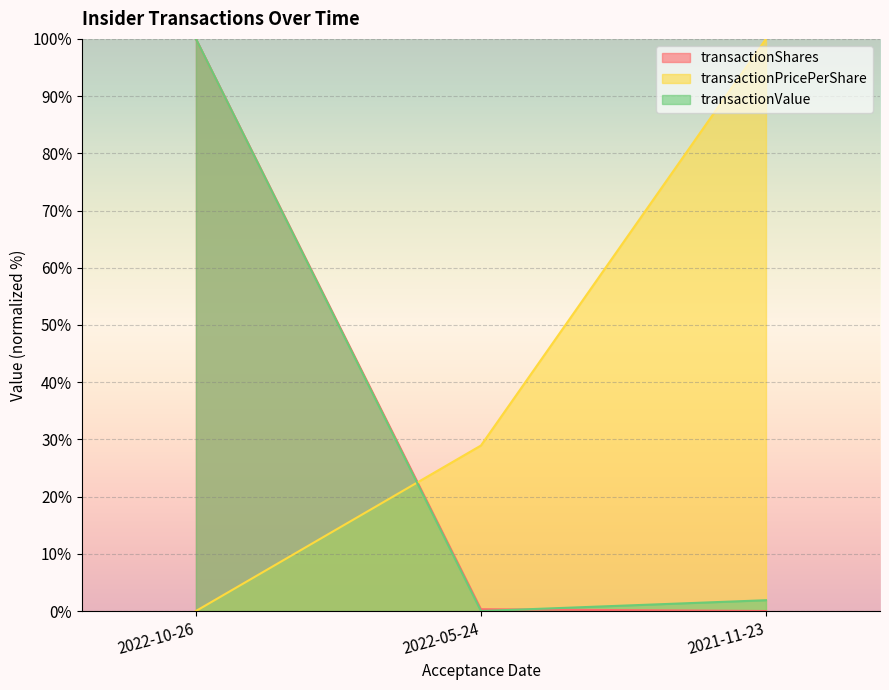

Rank the series at 2022-10-26 from highest to lowest value.

transactionShares, transactionValue, transactionPricePerShare